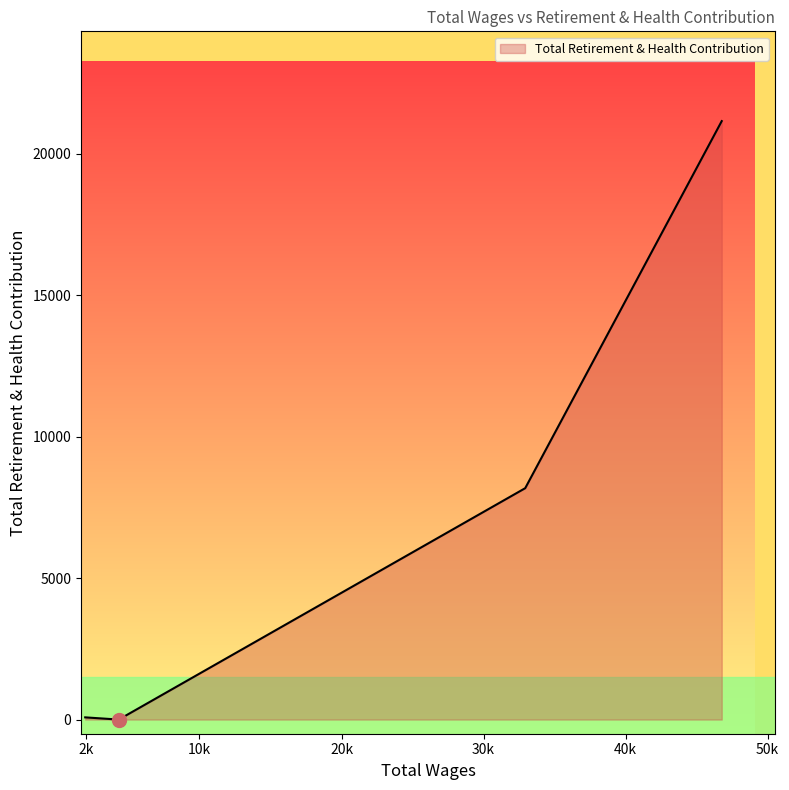

True or false: there are more than 0 points higher than both neighbors.

False